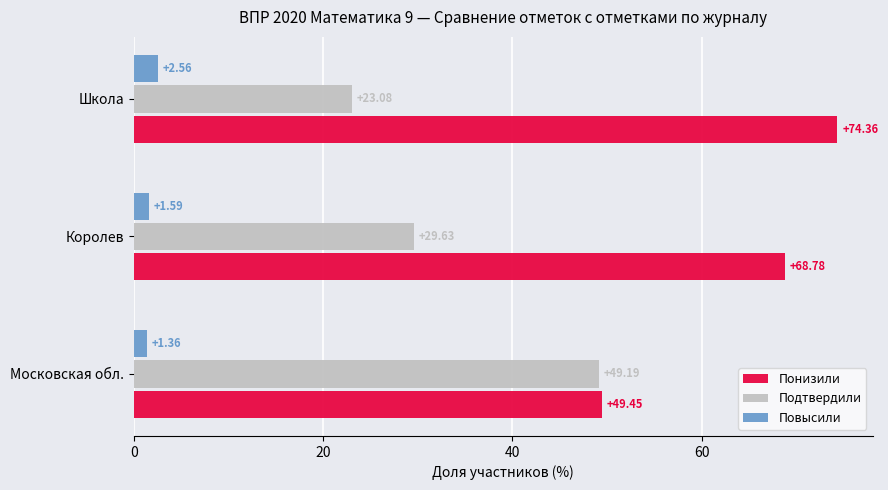

Rank the series at Школа from highest to lowest value.

Понизили, Подтвердили, Повысили